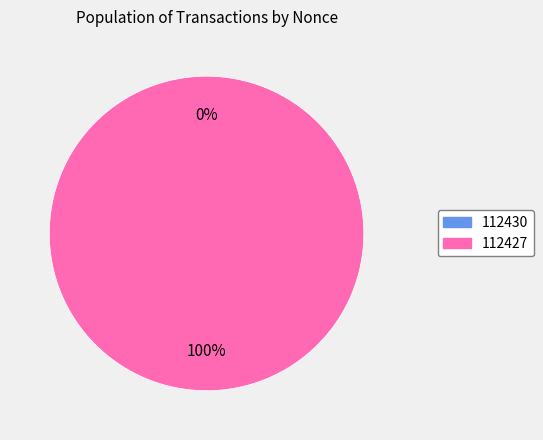

Count the number of slices in the pie.

2